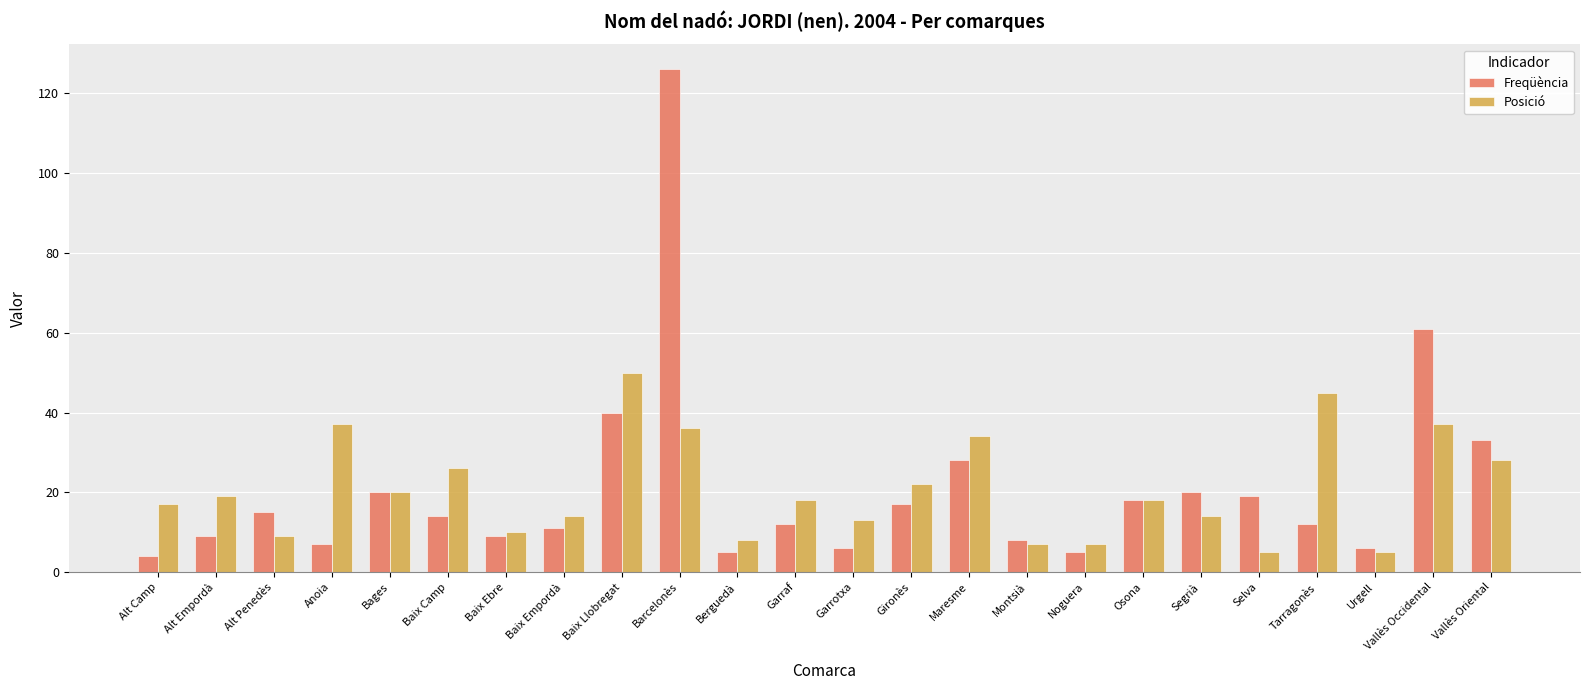

Is the value of Posició at Baix Llobregat greater than the value of Freqüència at Anoia?

Yes